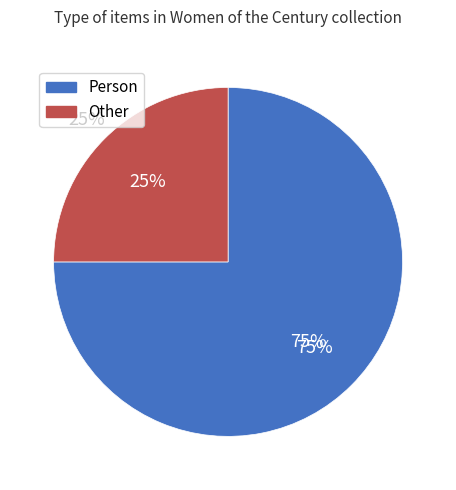

What is the majority slice?

Person